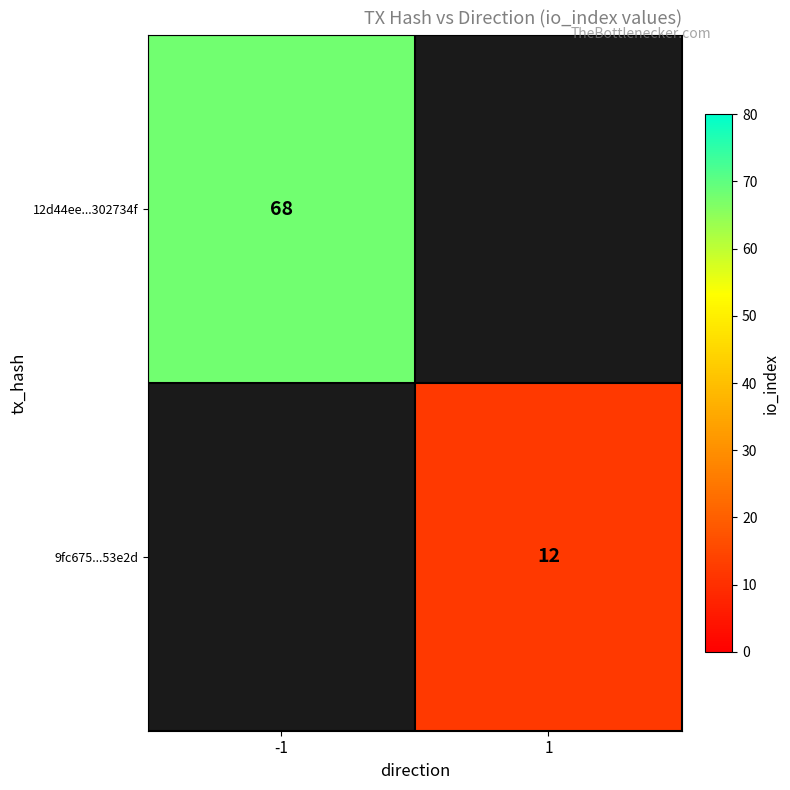

Which category has the highest value across all series?

-1